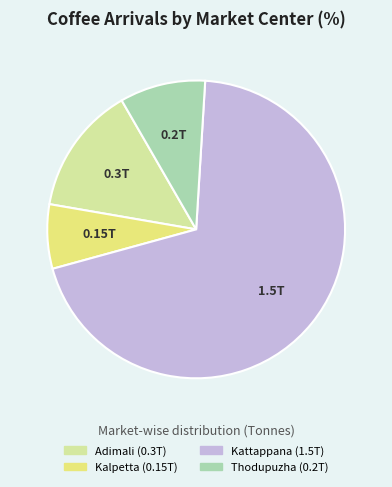

What is the largest slice in the pie chart?

Kattappana